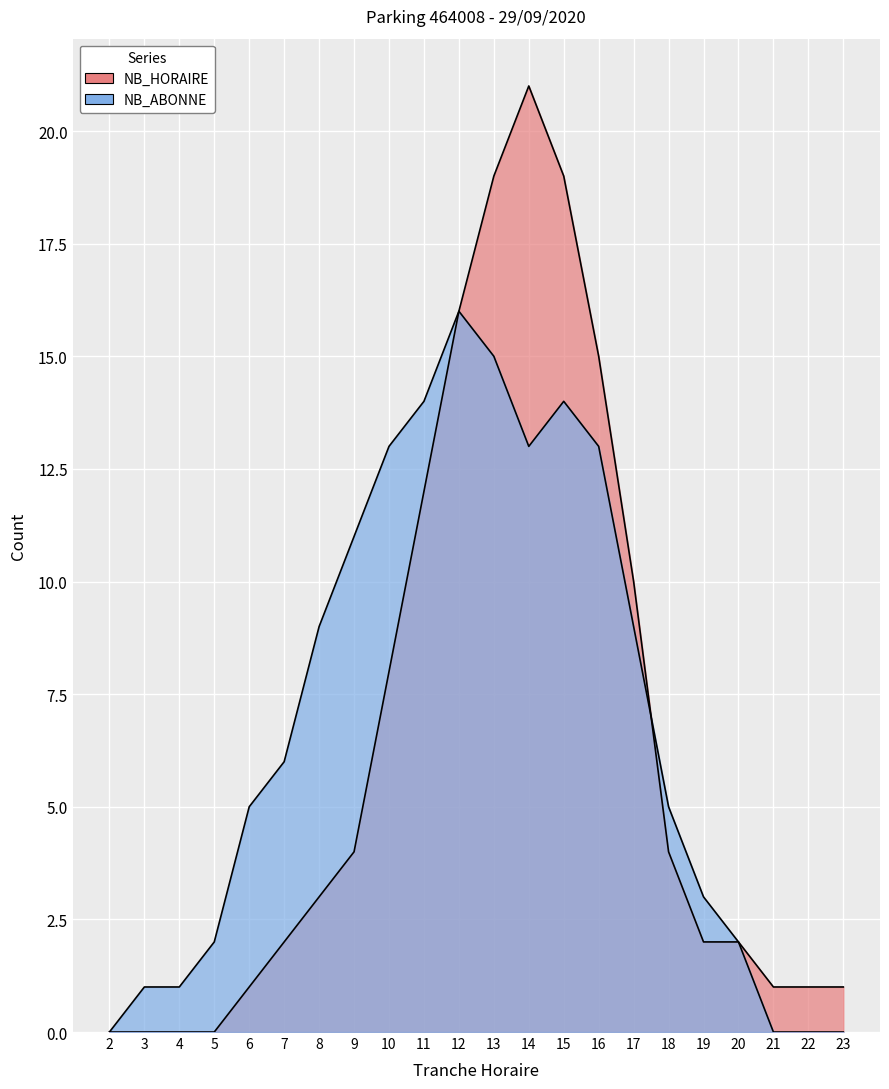

Rank the categories by NB_HORAIRE value from highest to lowest.

14, 13, 15, 12, 16, 11, 17, 10, 9, 18, 8, 7, 19, 20, 6, 21, 22, 23, 2, 3, 4, 5